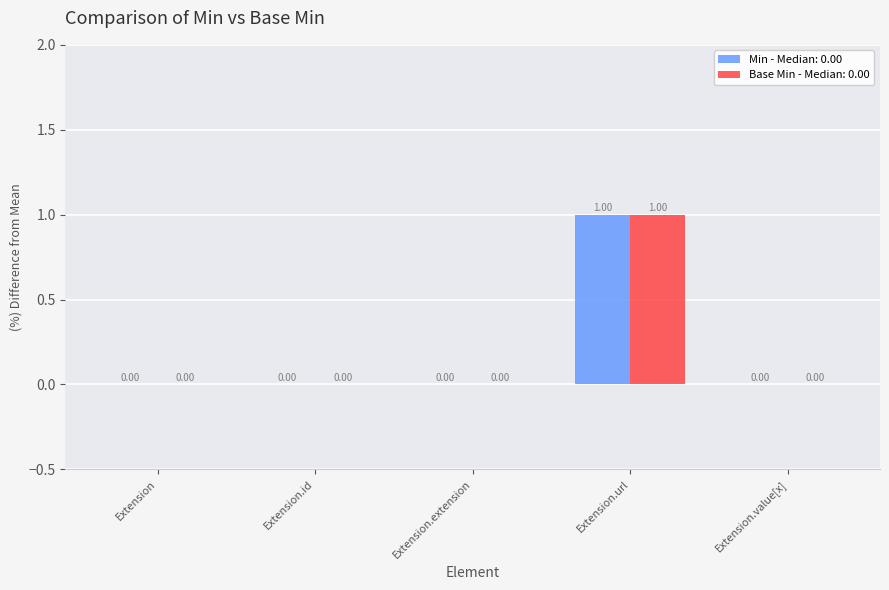

How many groups of bars are there?

5